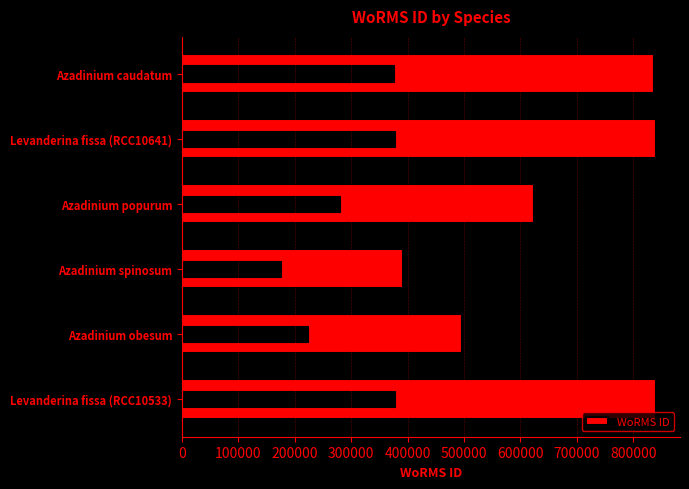

Are the bars horizontal?

Yes